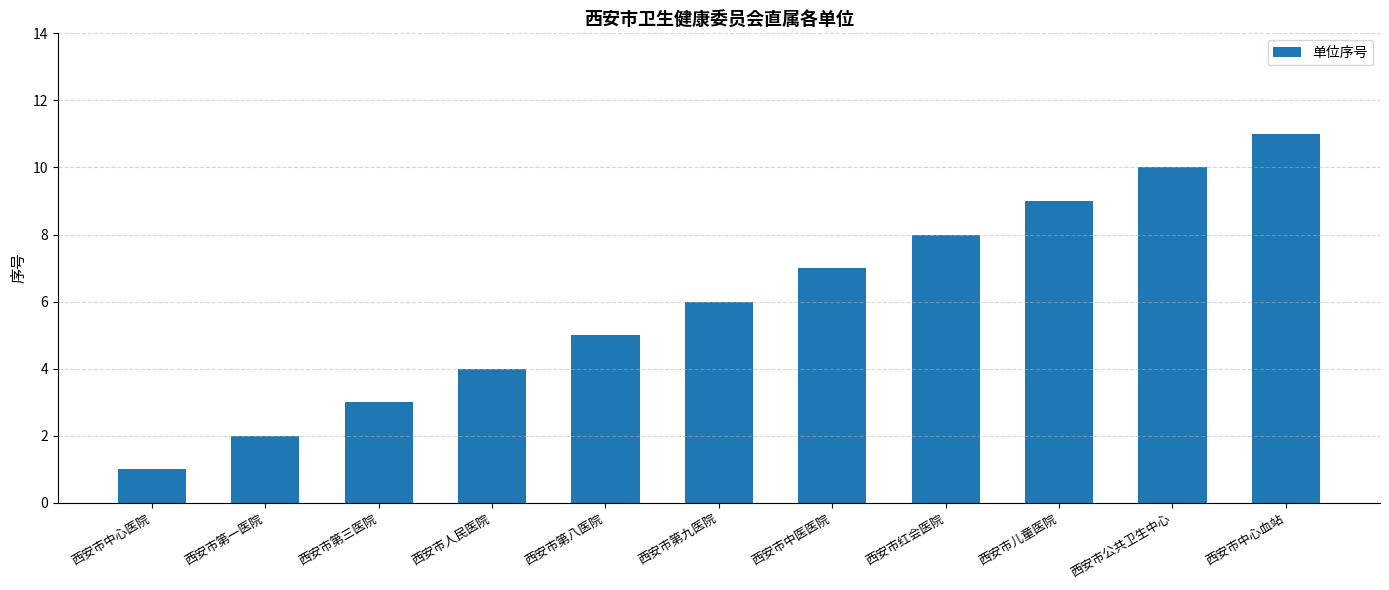

Reading left to right, transcribe all the data shown in this chart.

西安市中心医院=1	西安市第一医院=2	西安市第三医院=3	西安市人民医院=4	西安市第八医院=5	西安市第九医院=6	西安市中医医院=7	西安市红会医院=8	西安市儿童医院=9	西安市公共卫生中心=10	西安市中心血站=11